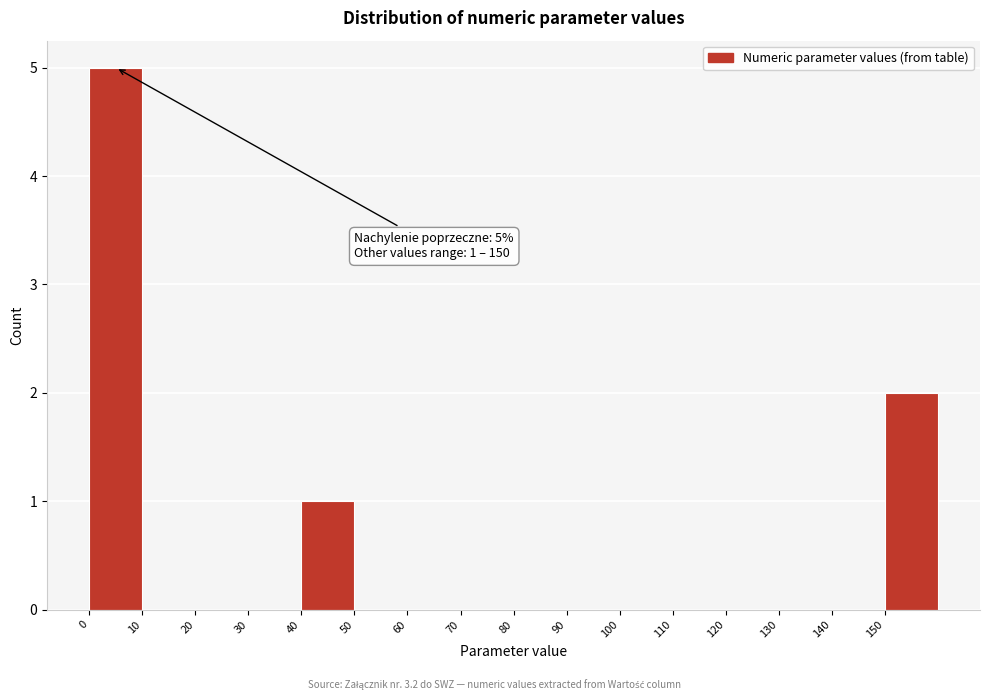

Which range on the x-axis has the tallest bar?

0 to 10